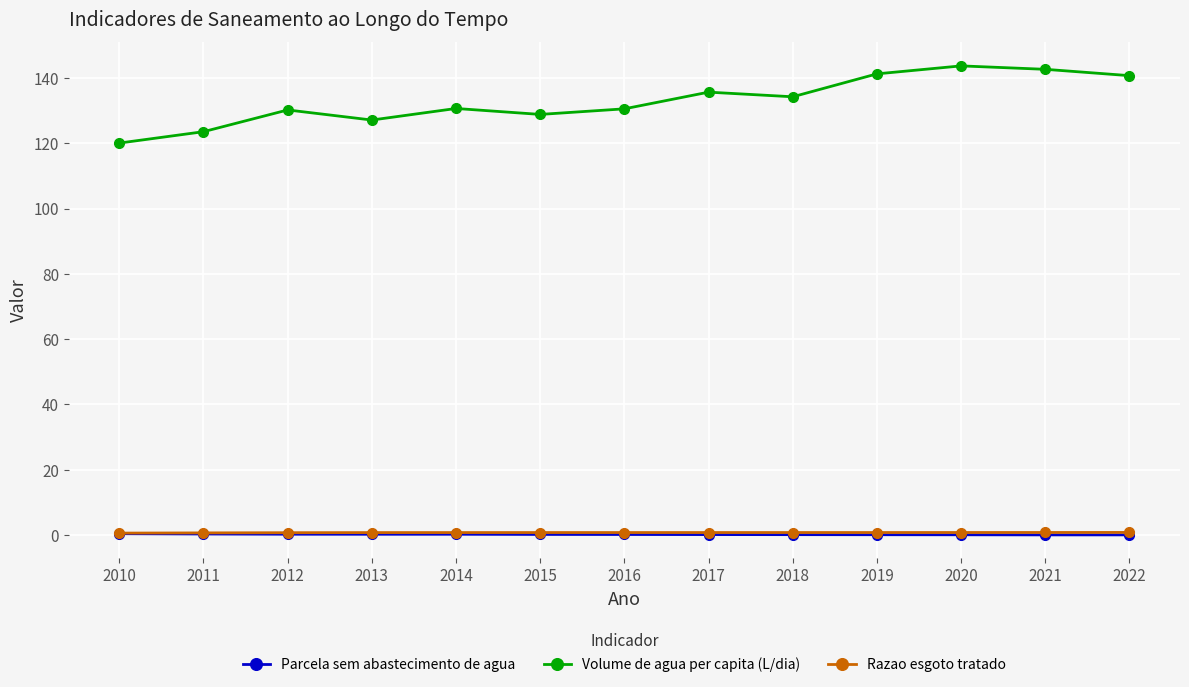

What is the total value across all series at 2014?

131.7